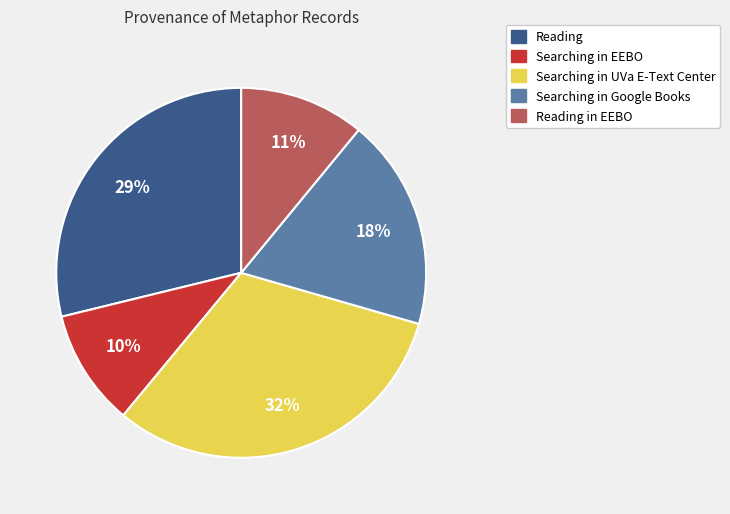

Count the number of slices in the pie.

5